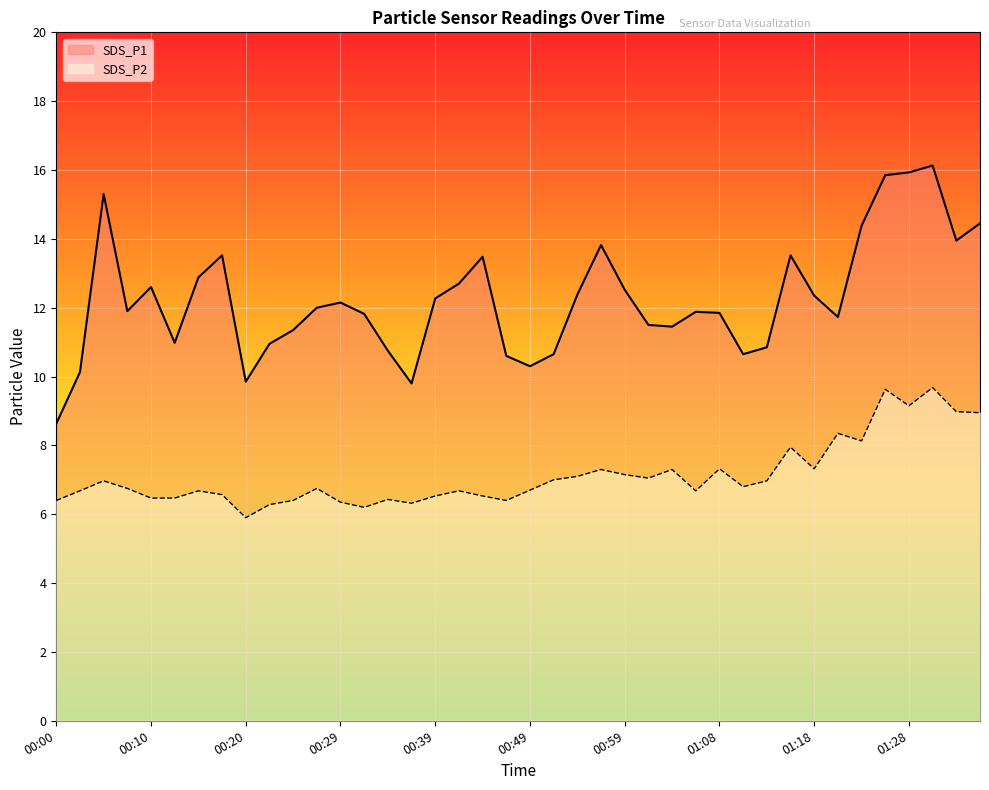

Which series has the largest total across all categories?

SDS_P1